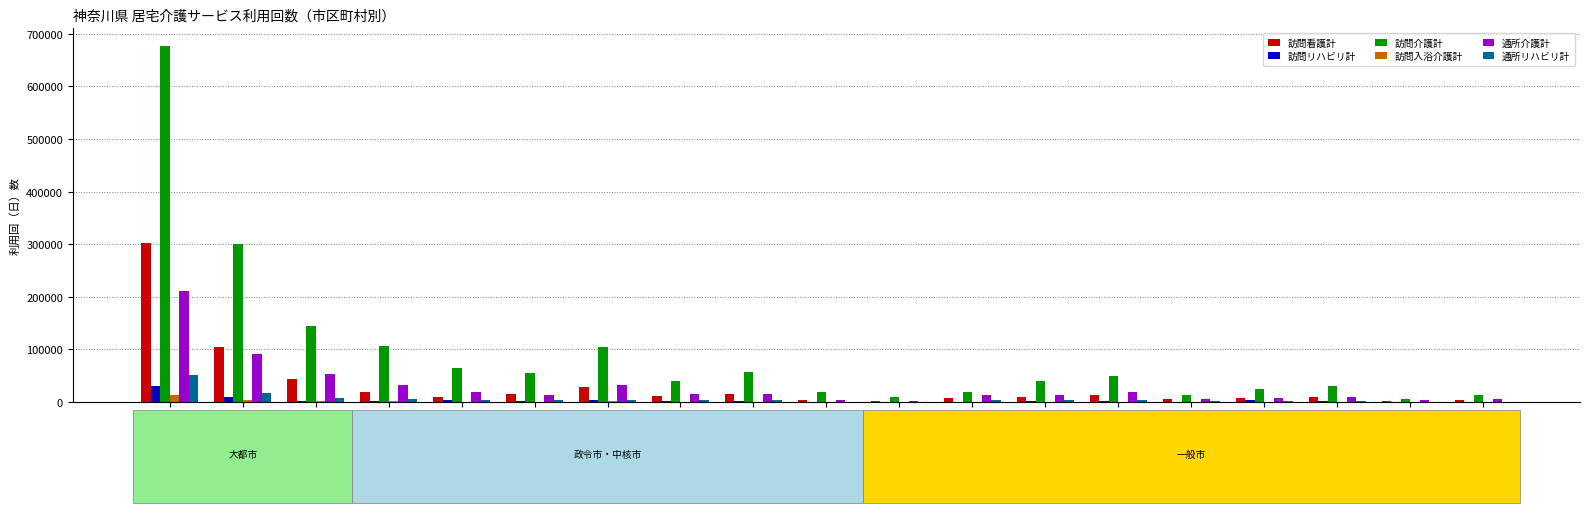

True or false: 訪問看護計 has a value of 10431 at 平塚市.

True